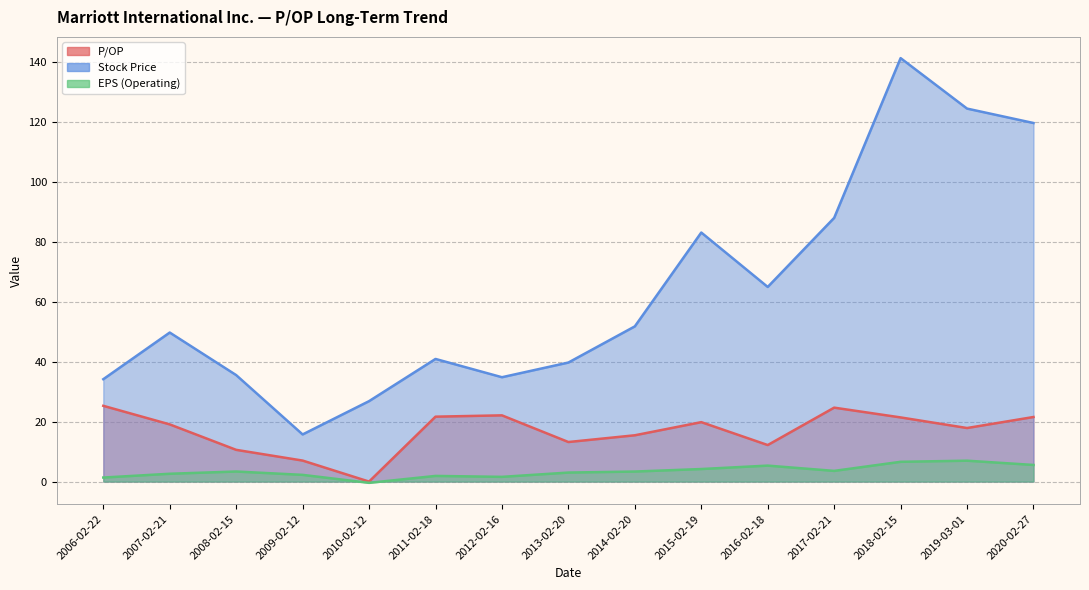

Is the value of Stock Price at 2006-02-22 greater than the value of EPS (Operating) at 2016-02-18?

Yes